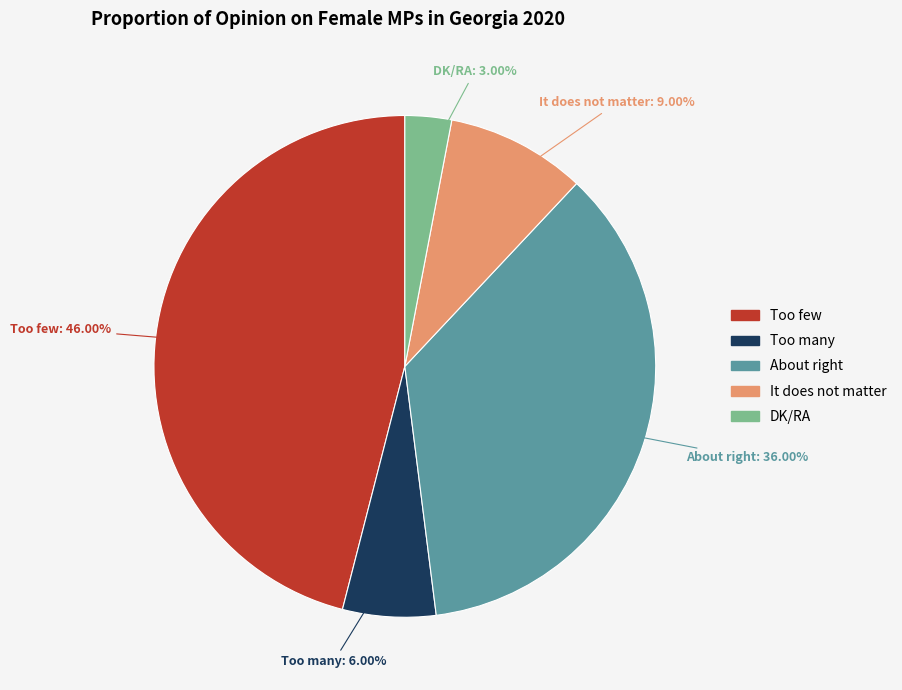

To the nearest percent, what is the difference between the largest and smallest slice percentages?

43%